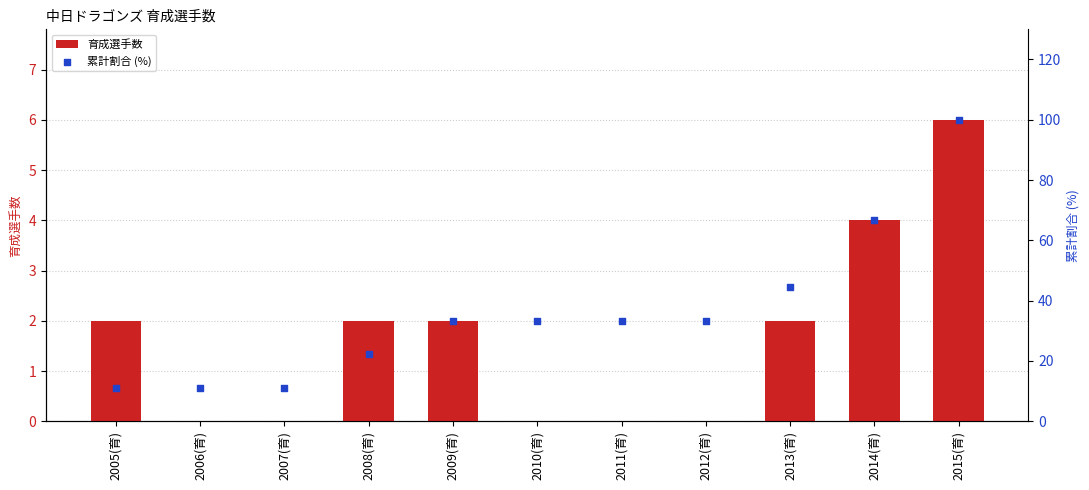

Is the value of 累計割合 (%) at 2015(育) greater than the value of 育成選手数 at 2010(育)?

Yes